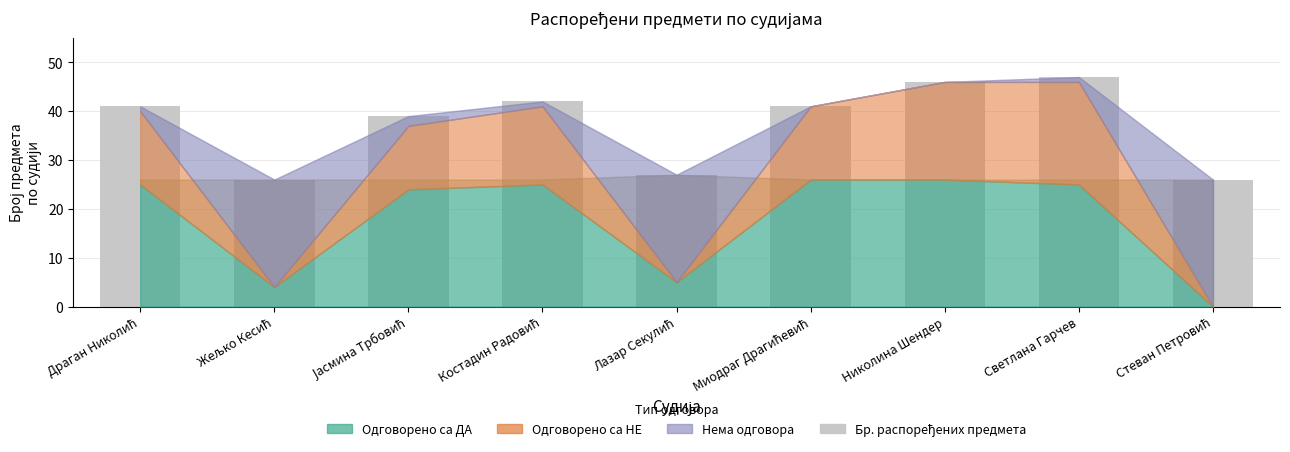

Is it true that the value at Светлана Гарчев is 47?

True